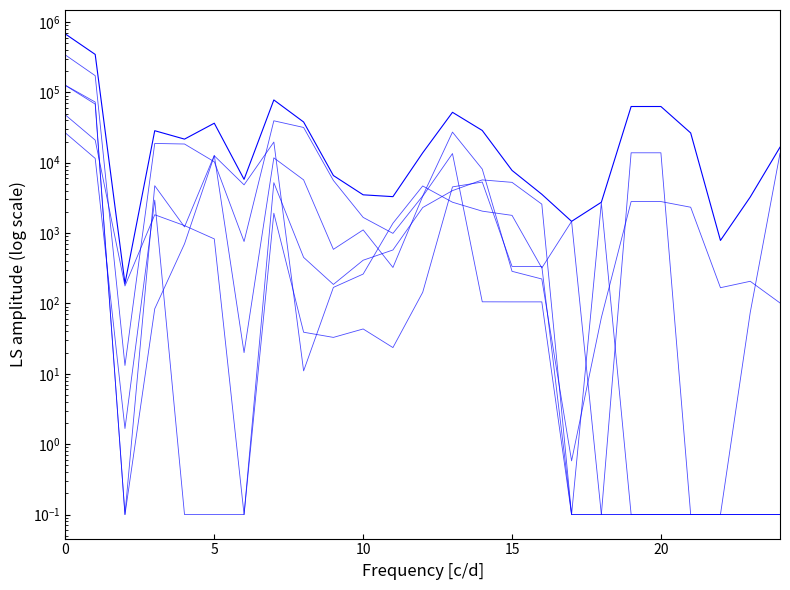

How many data points in Mapfre Perú are less than 319?

12